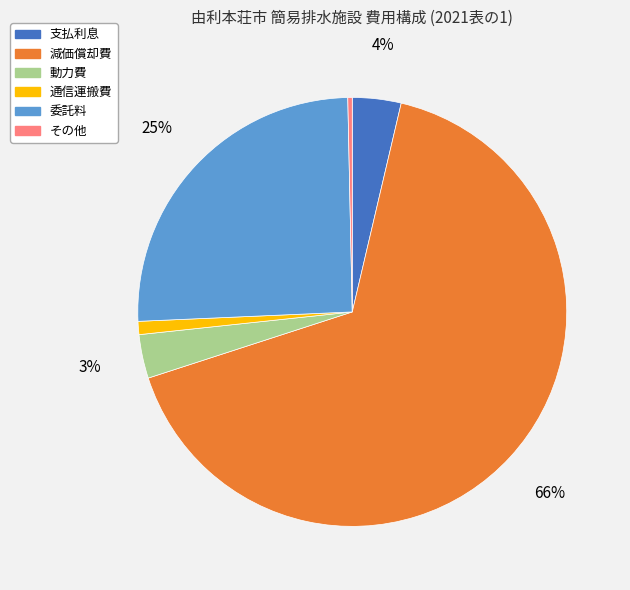

What is the largest slice in the pie chart?

減価償却費